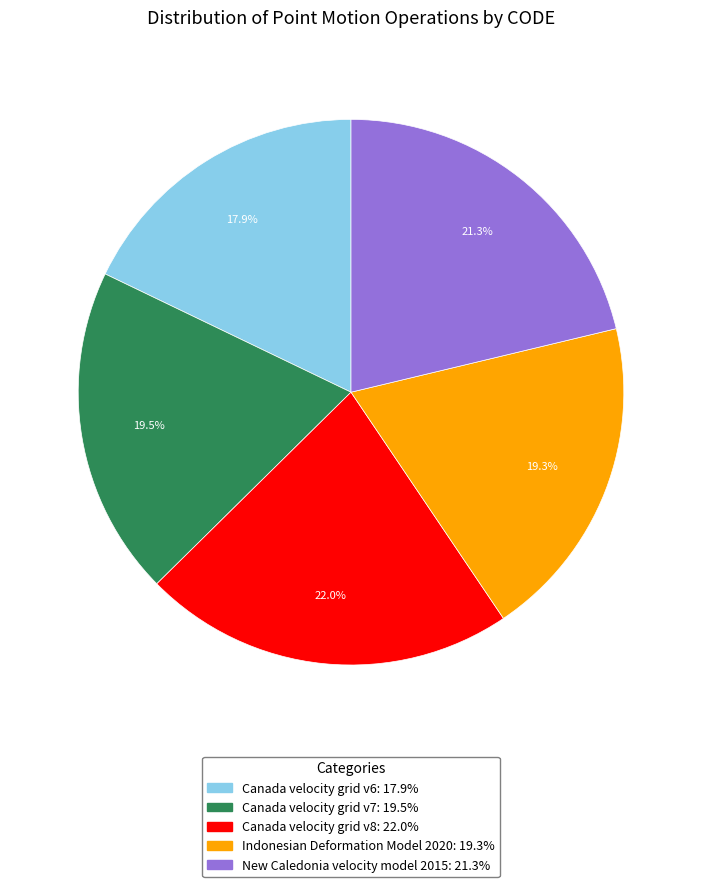

Is the sum of Canada velocity grid v6 and New Caledonia velocity model 2015 greater than half?

No